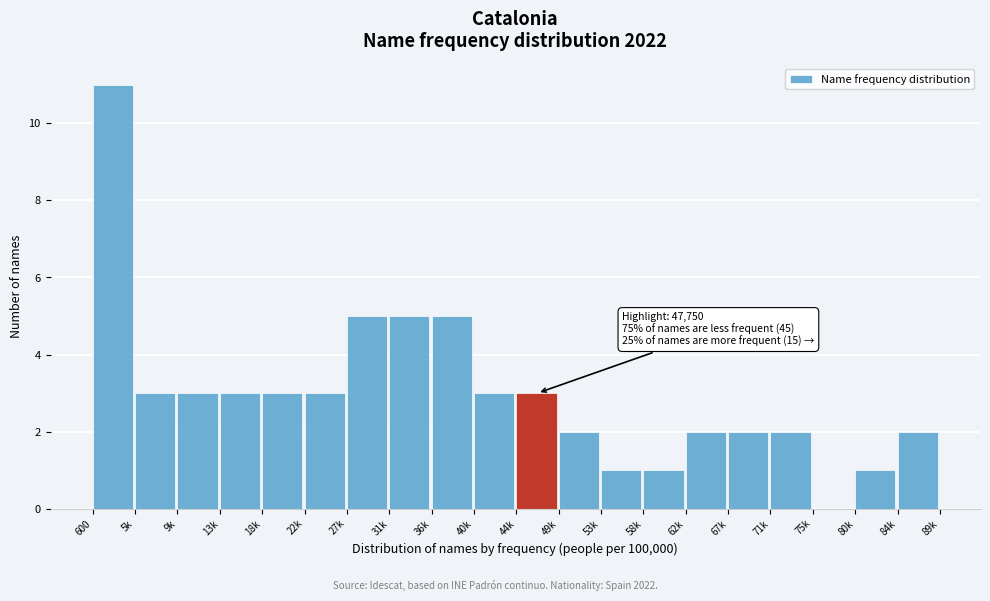

Reading left to right, what are all the values shown in this chart?

600=11	5k=3	9k=3	13k=3	18k=3	22k=3	27k=5	31k=5	36k=5	40k=3	44k=3	49k=2	53k=1	58k=1	62k=2	67k=2	71k=2	75k=0	80k=1	84k=2